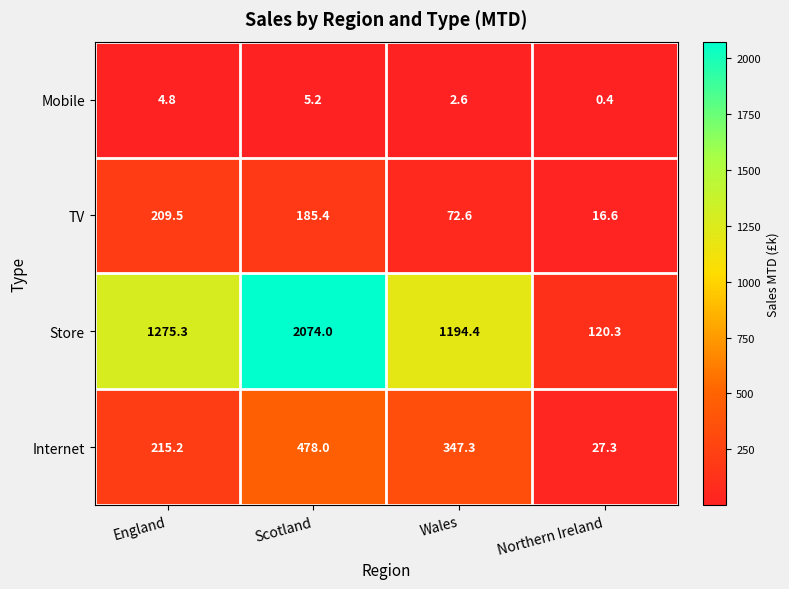

What is the difference between the Mobile values at England and Northern Ireland?

4.4